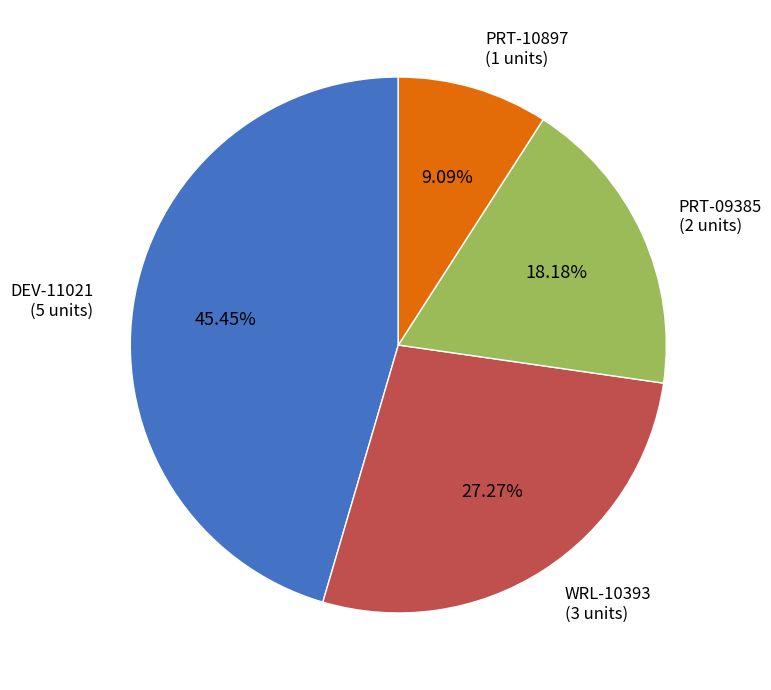

The WRL-10393 slice represents 37% of the pie. True or false?

False